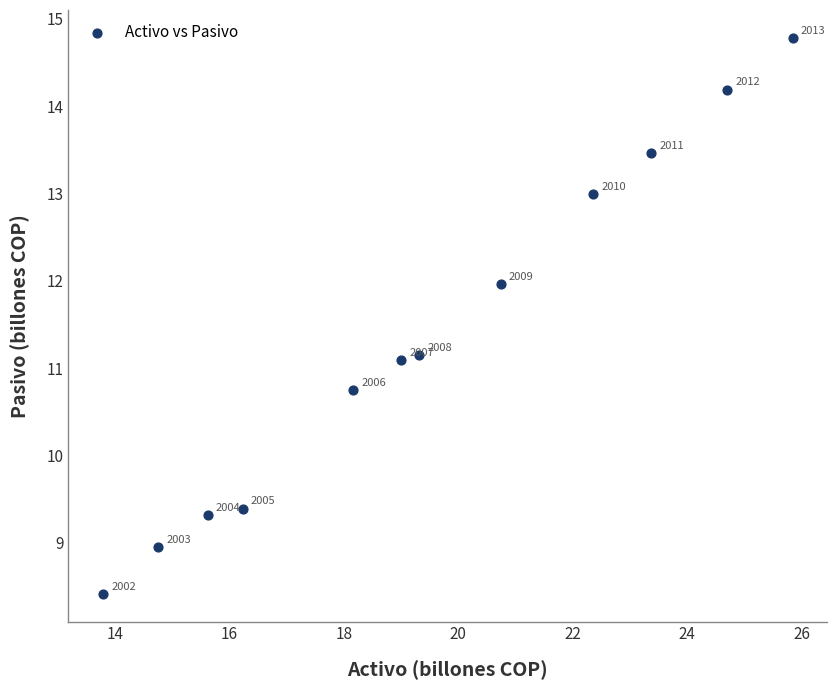

What is the average Y value?

11.4